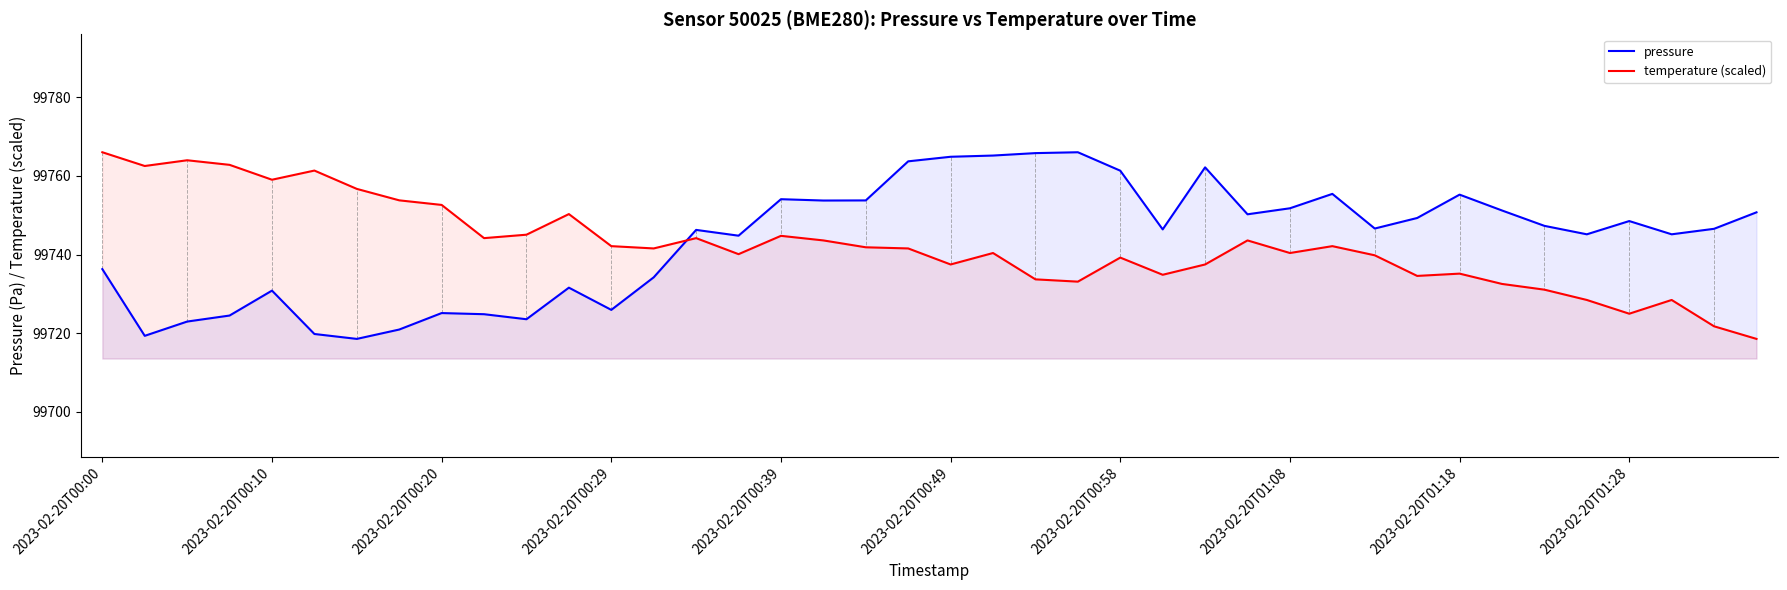

What is the sum of all temperature (scaled) values?

3989696.2